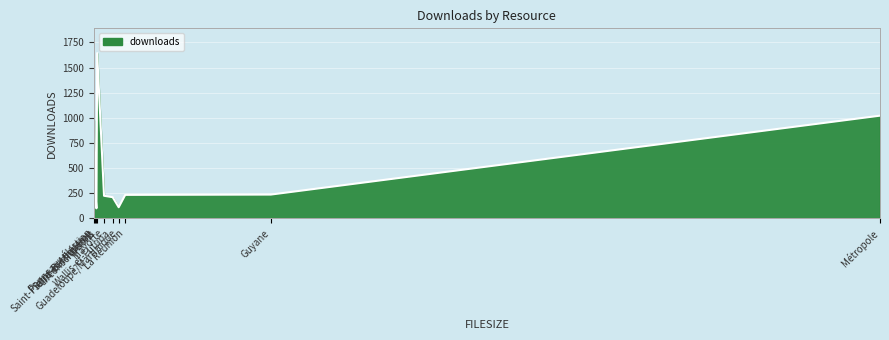

Is it true that the value at Circonscriptions is 1644?

True